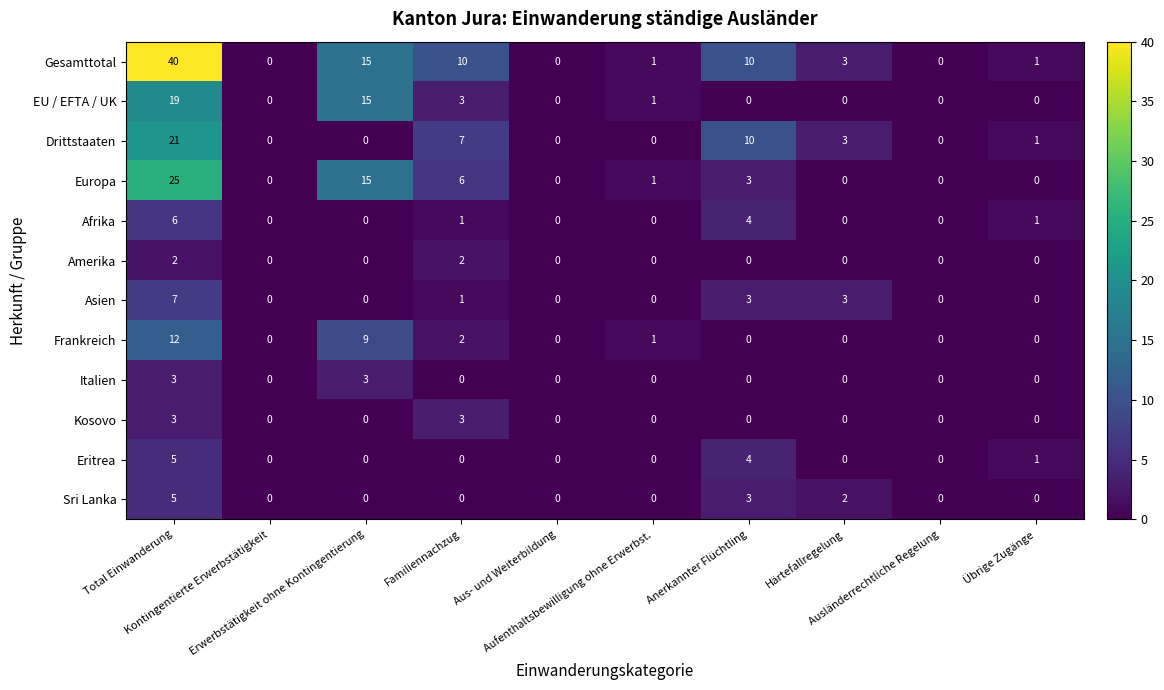

What is the difference between the highest and lowest values at Aufenthaltsbewilligung ohne Erwerbst.?

1